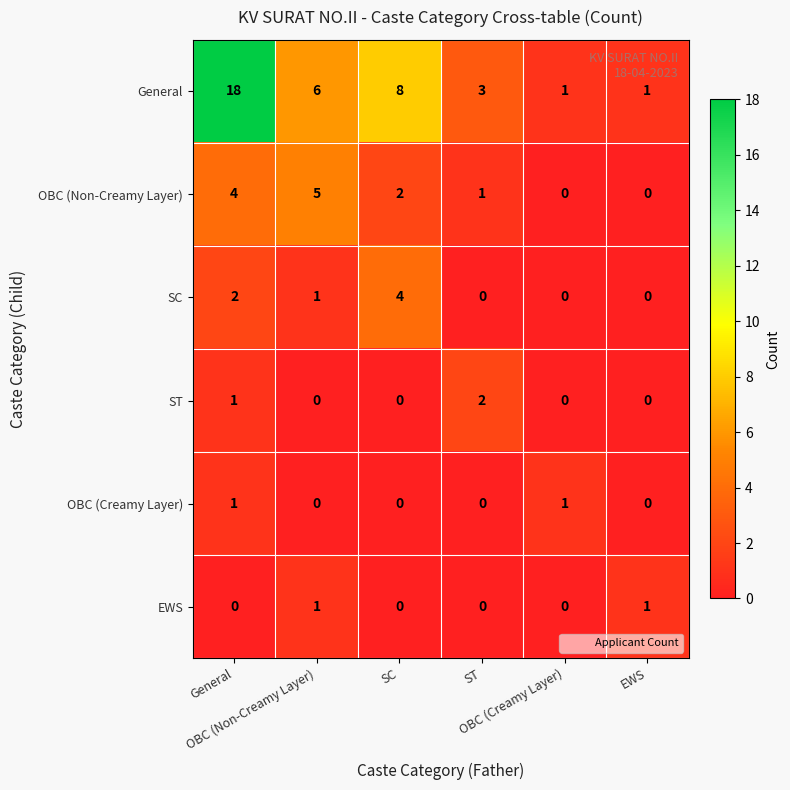

At which category does the chart reach its peak across all series?

General